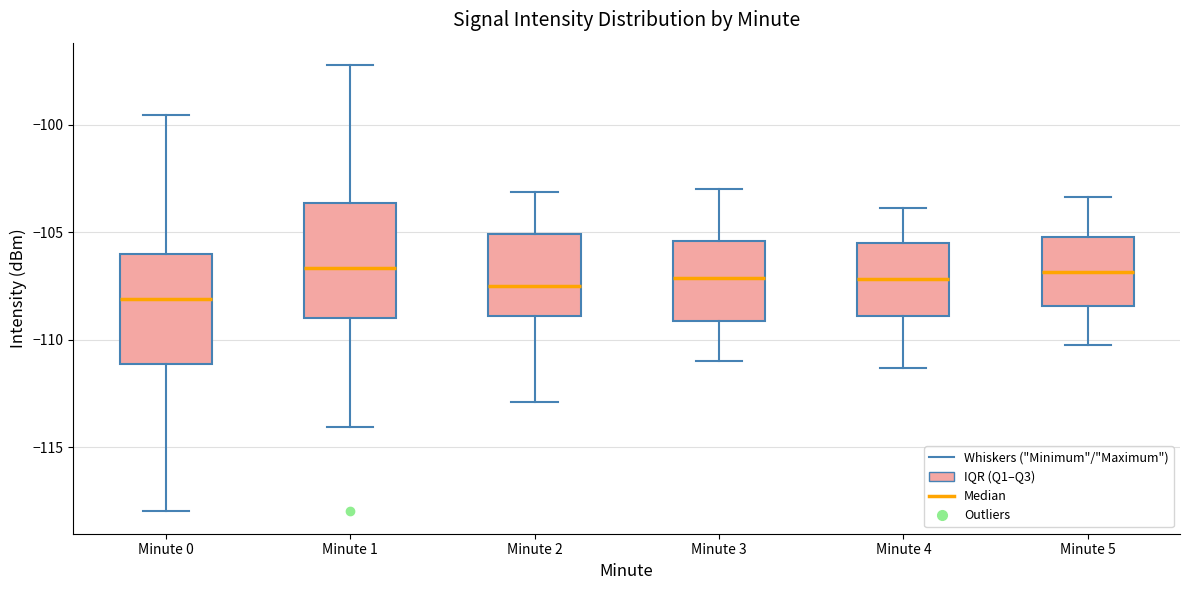

Reading left to right, transcribe this box plot: for each box, give where its median line is, the range the box spans, and where its two whiskers end, as read against the y-axis. The values are not printed on the chart, so give them approximately, as read against the axis.

Minute 0: median -108.0, box -111.0 to -106.0, whiskers -118.0 to -99.5
Minute 1: median -106.5, box -109.0 to -103.5, whiskers -114.0 to -97.0
Minute 2: median -107.5, box -109.0 to -105.0, whiskers -113.0 to -103.0
Minute 3: median -107.0, box -109.0 to -105.5, whiskers -111.0 to -103.0
Minute 4: median -107.0, box -109.0 to -105.5, whiskers -111.5 to -104.0
Minute 5: median -107.0, box -108.5 to -105.0, whiskers -110.0 to -103.5